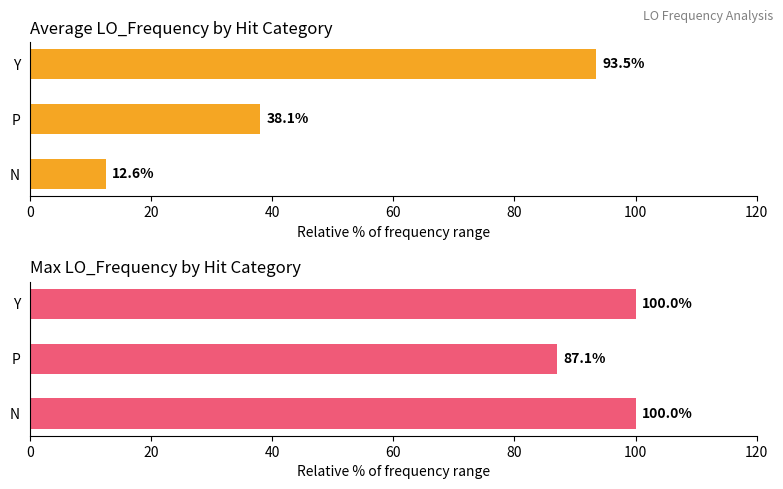

How many bars are there in total?

6